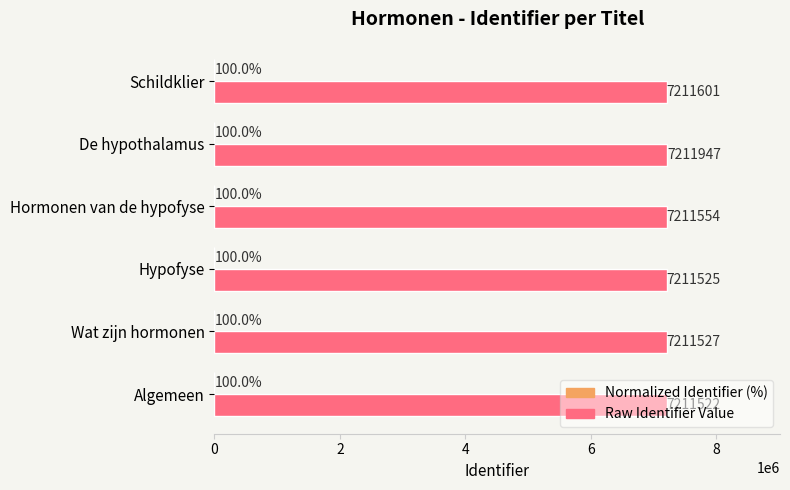

Which category has the highest value across all series?

De hypothalamus